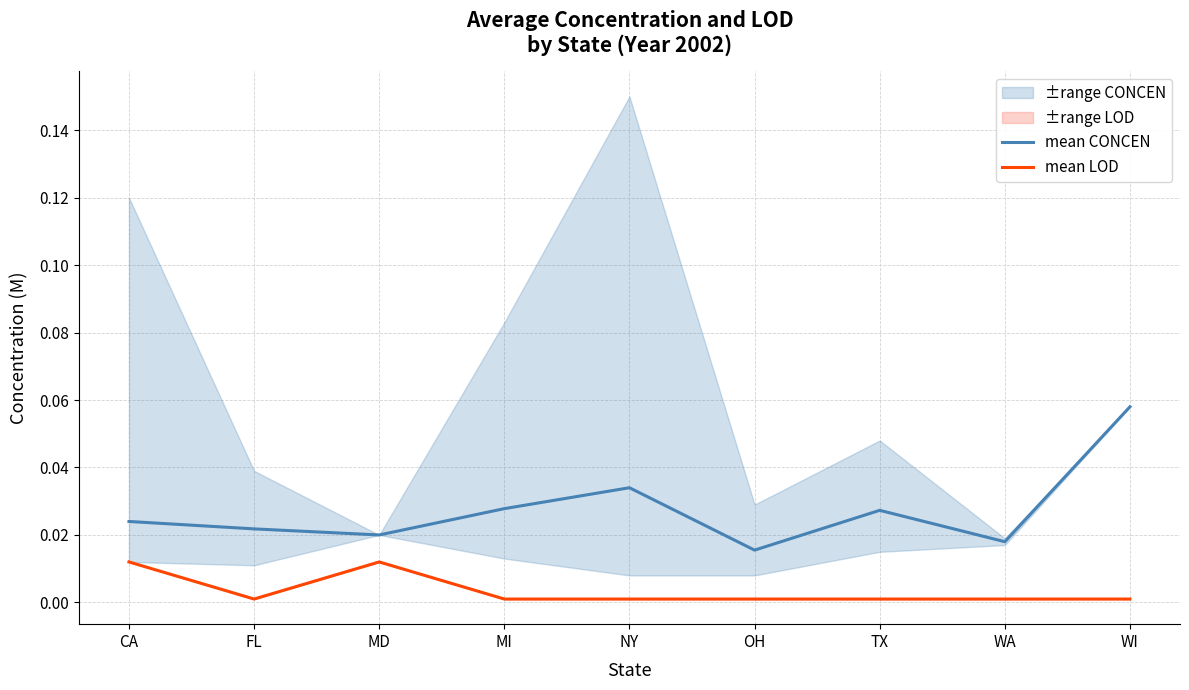

Between MD and MI, which series saw the biggest shift?

mean LOD